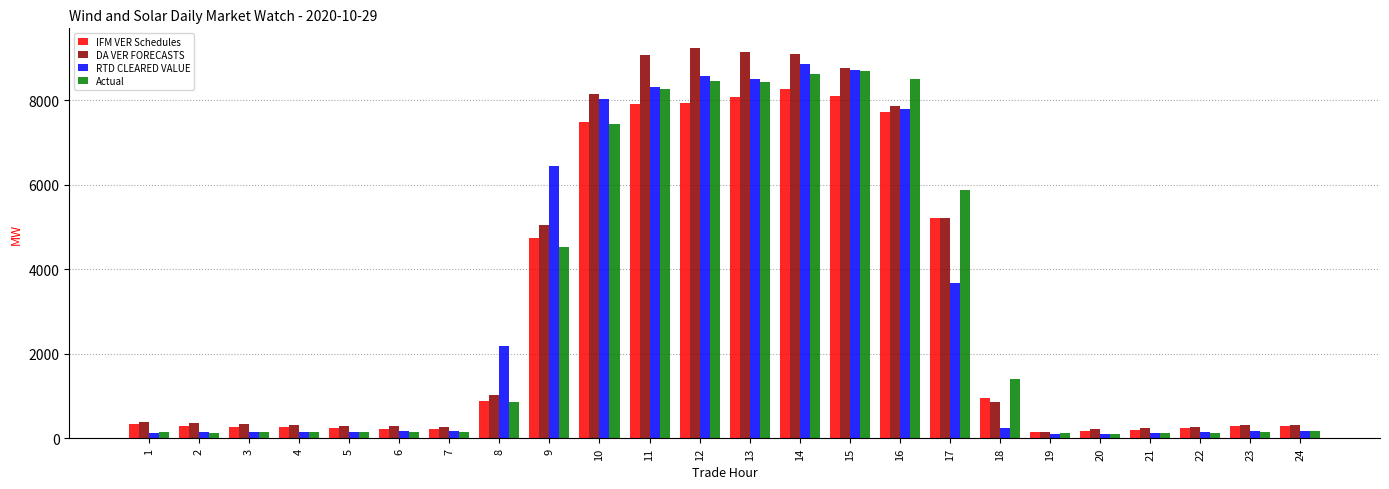

How many bars are there in total?

96